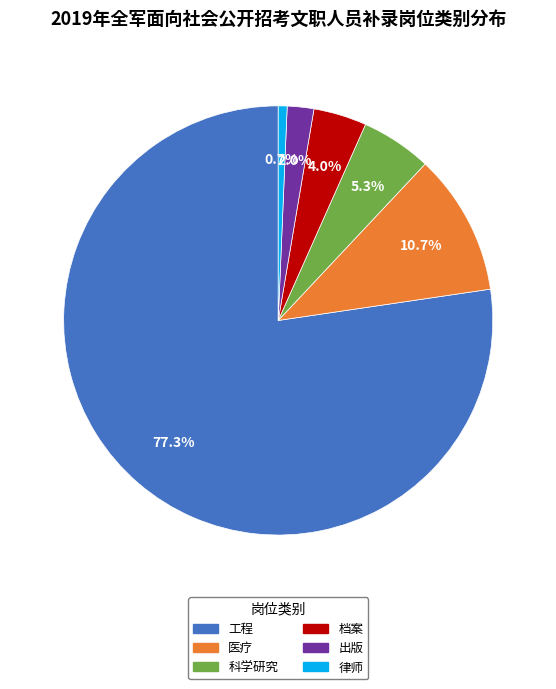

Combined, do 医疗 and 工程 account for over 50%?

Yes